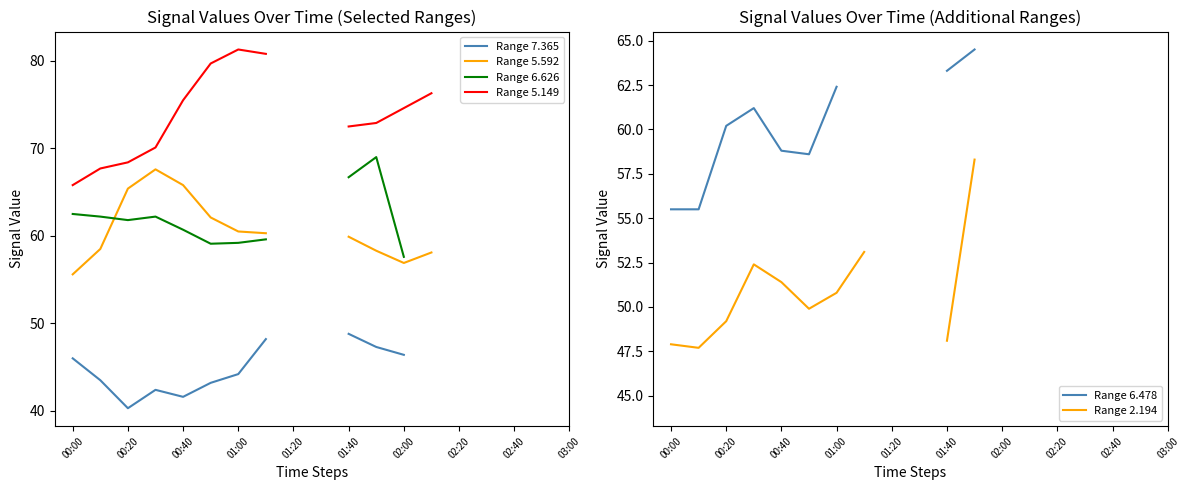

What is the highest value of the Range 7.365 series?

48.8